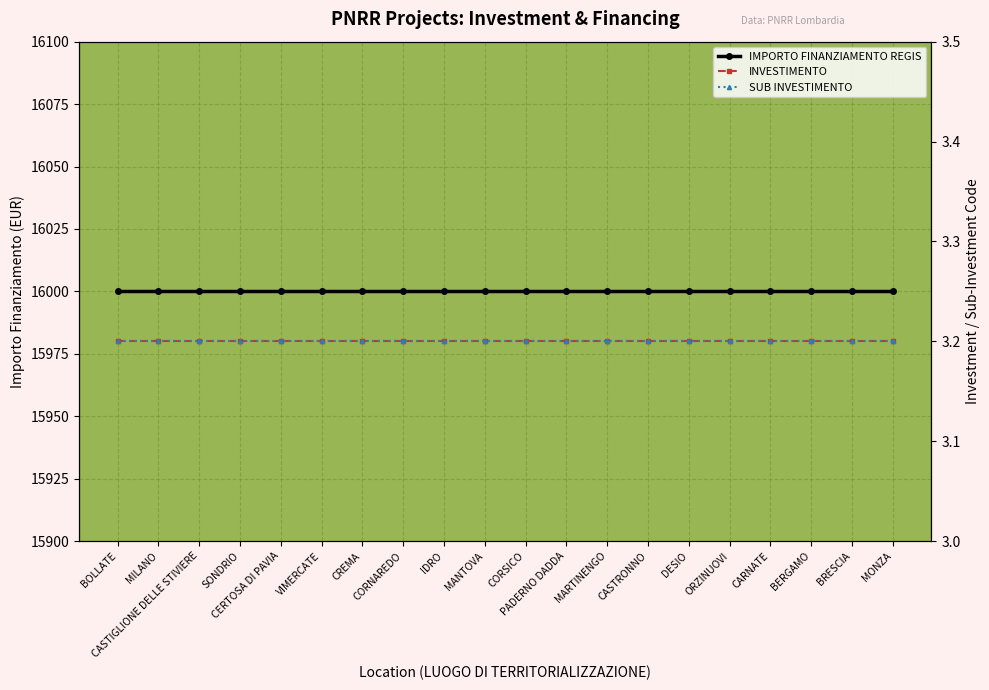

True or false: IMPORTO FINANZIAMENTO REGIS has more than 2 interior local peaks.

False